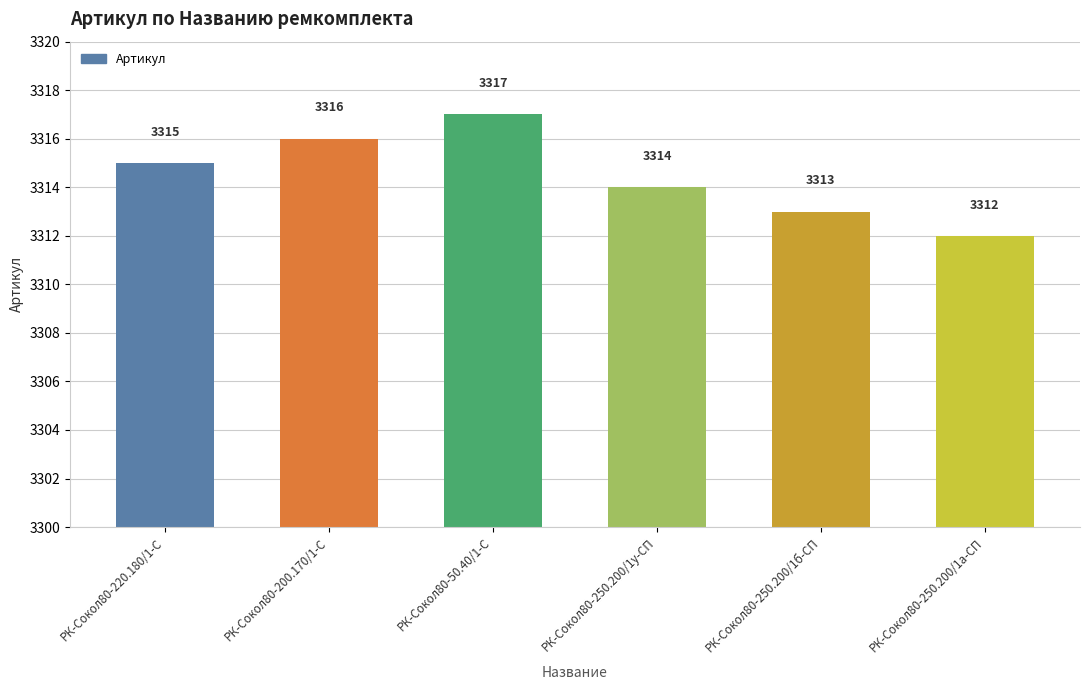

True or false: the data shows 3312 at РК-Сокол80-250.200/1а-СП.

True